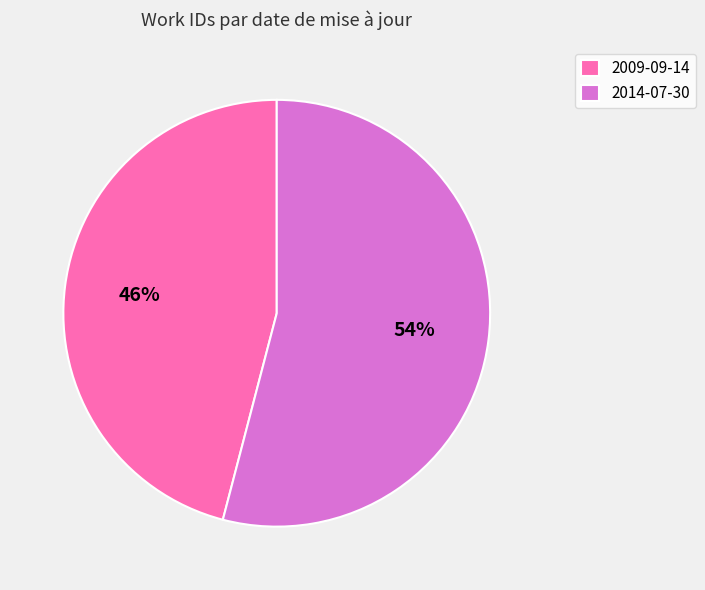

True or false: 2009-09-14 accounts for 33% of the total.

False